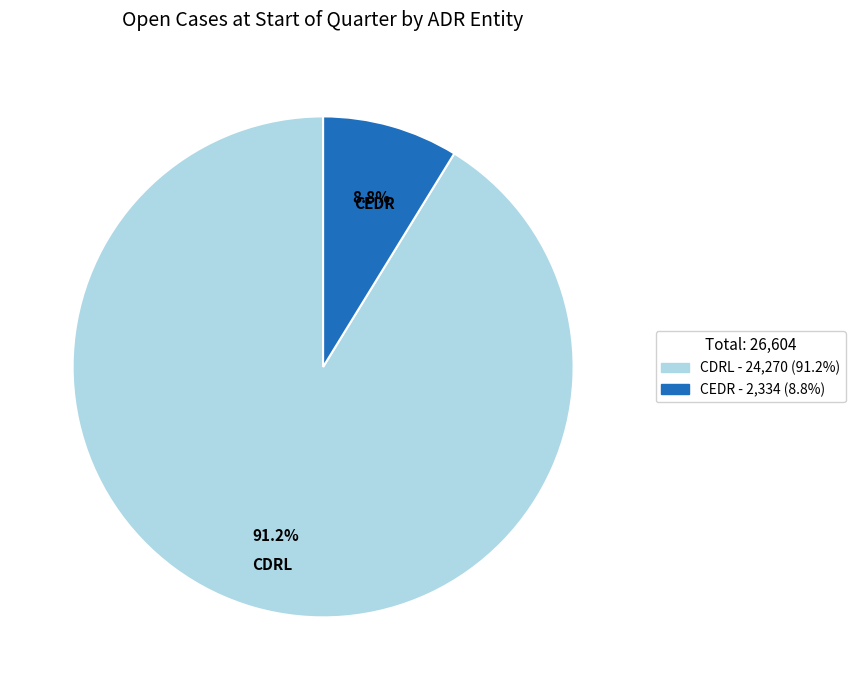

What is the smallest slice in the pie chart?

CEDR